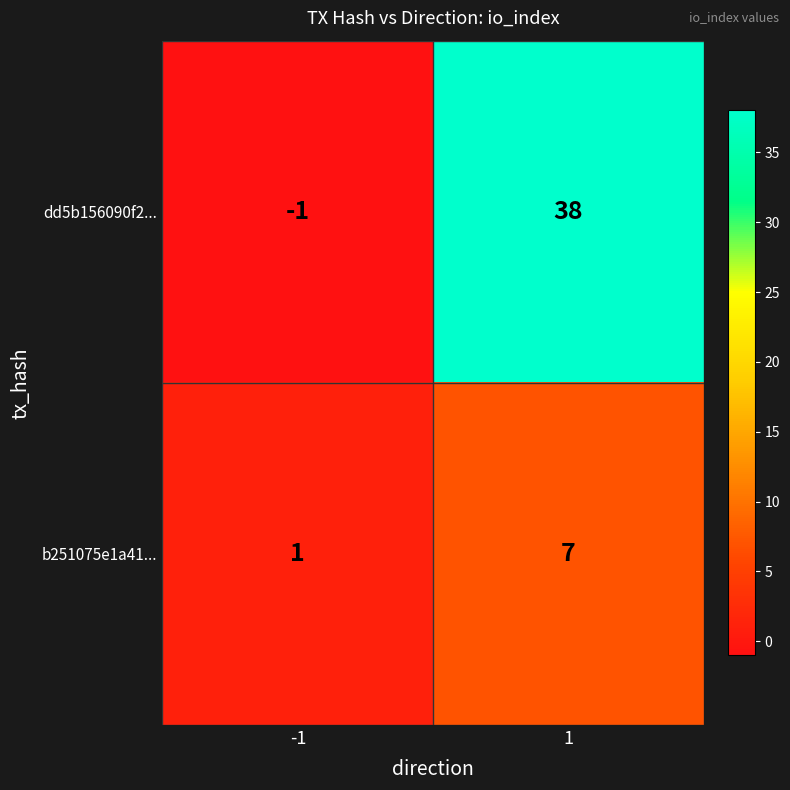

Between -1 and 1, which series saw the biggest shift?

dd5b156090f2...